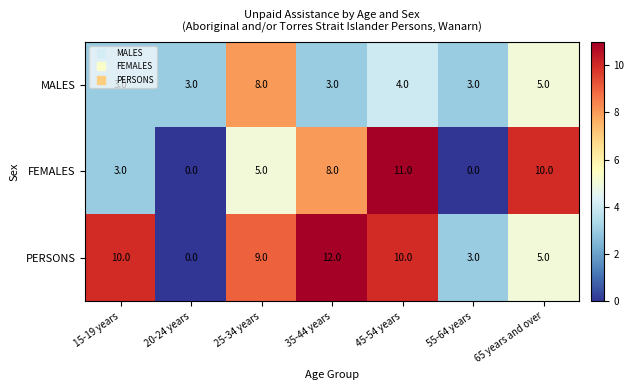

What is the spread (max minus min) of values at 45-54 years?

7